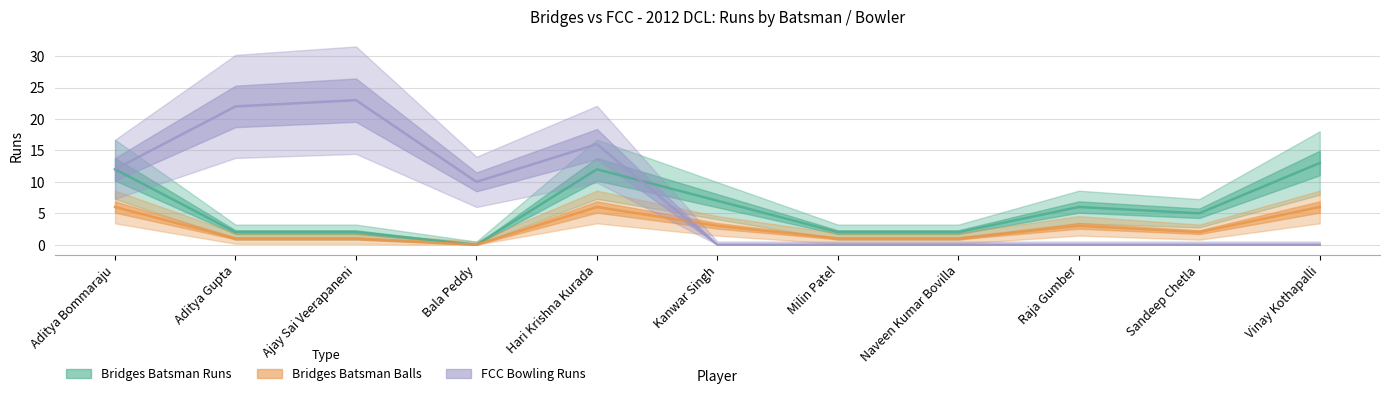

What is the difference between the highest and lowest values at Aditya Bommaraju?

6